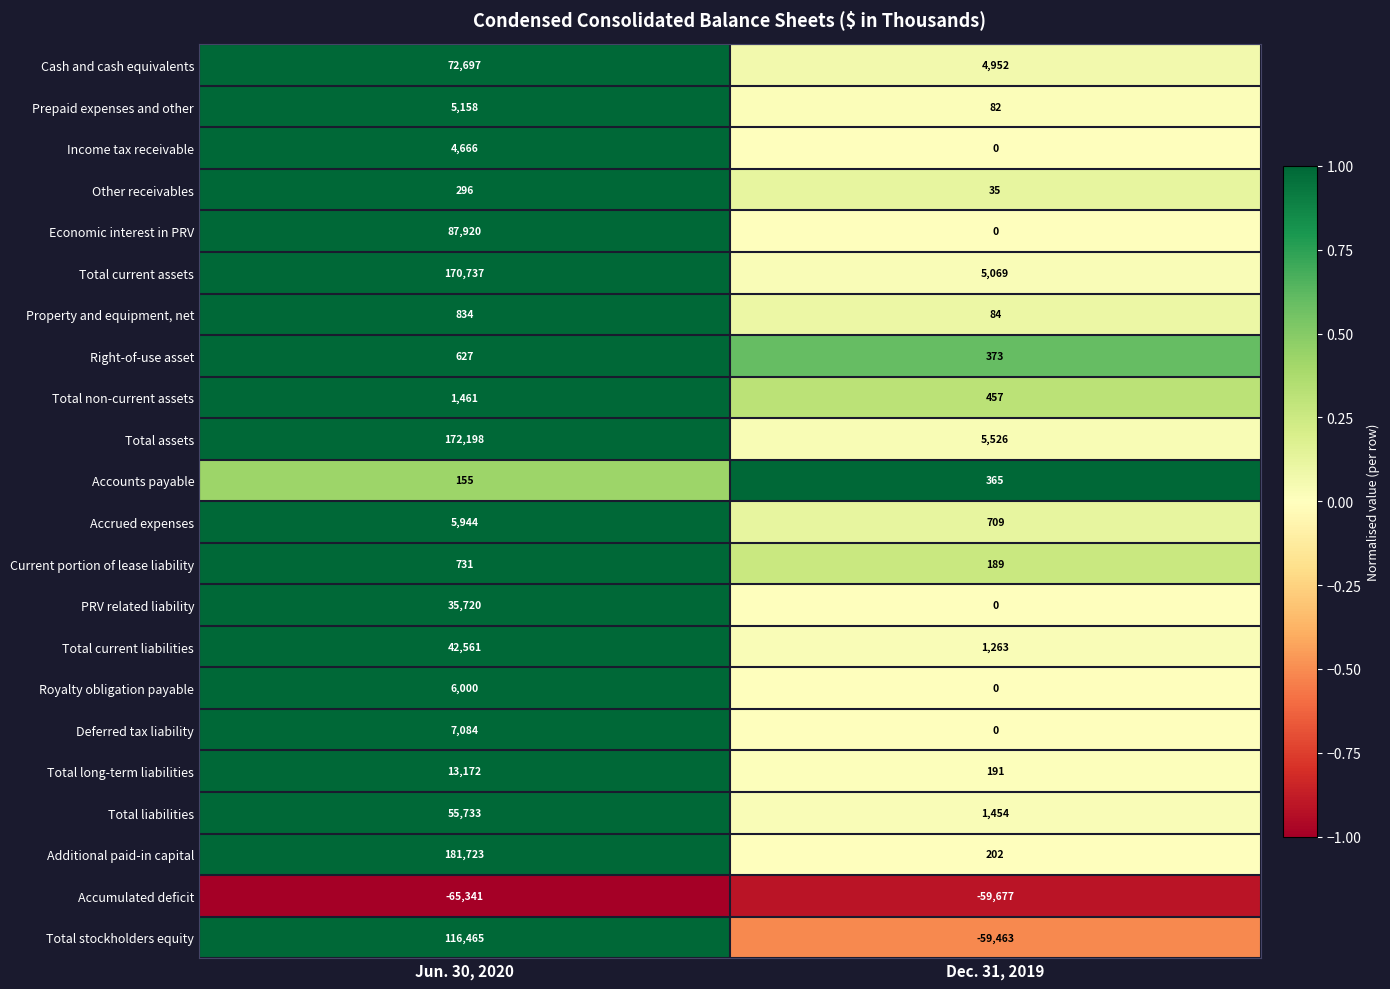

Rank the series by their maximum value, from highest to lowest.

Additional paid-in capital, Total assets, Total current assets, Total stockholders equity, Economic interest in PRV, Cash and cash equivalents, Total liabilities, Total current liabilities, PRV related liability, Total long-term liabilities, Deferred tax liability, Royalty obligation payable, Accrued expenses, Prepaid expenses and other, Income tax receivable, Total non-current assets, Property and equipment, net, Current portion of lease liability, Right-of-use asset, Accounts payable, Other receivables, Accumulated deficit